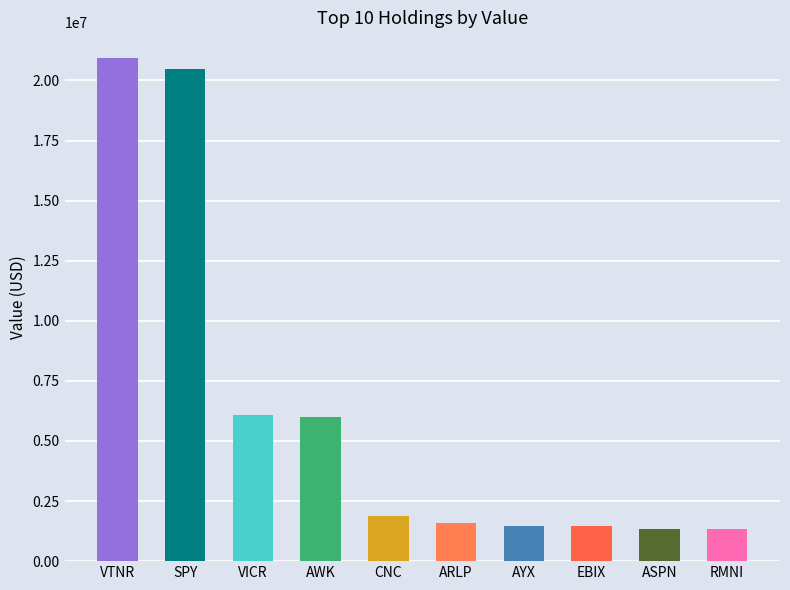

What is the sum of all values?

62612483